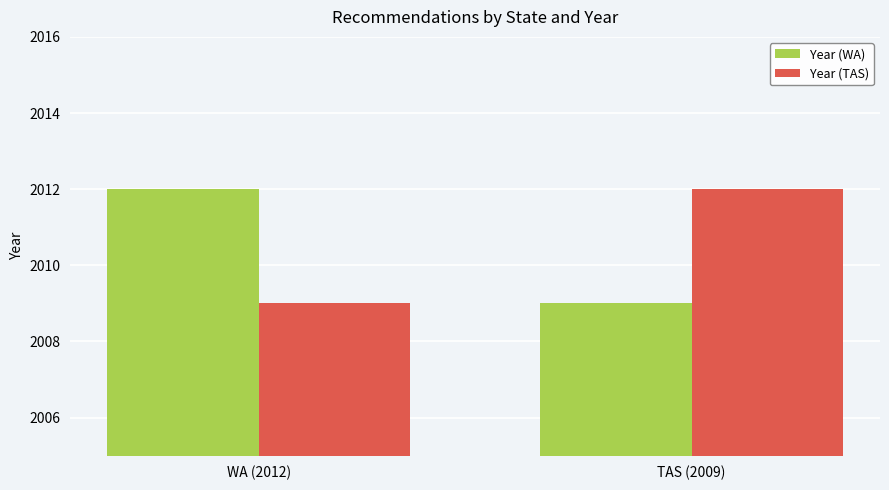

What is the difference between the maximum and minimum values in the Year (TAS) series?

3